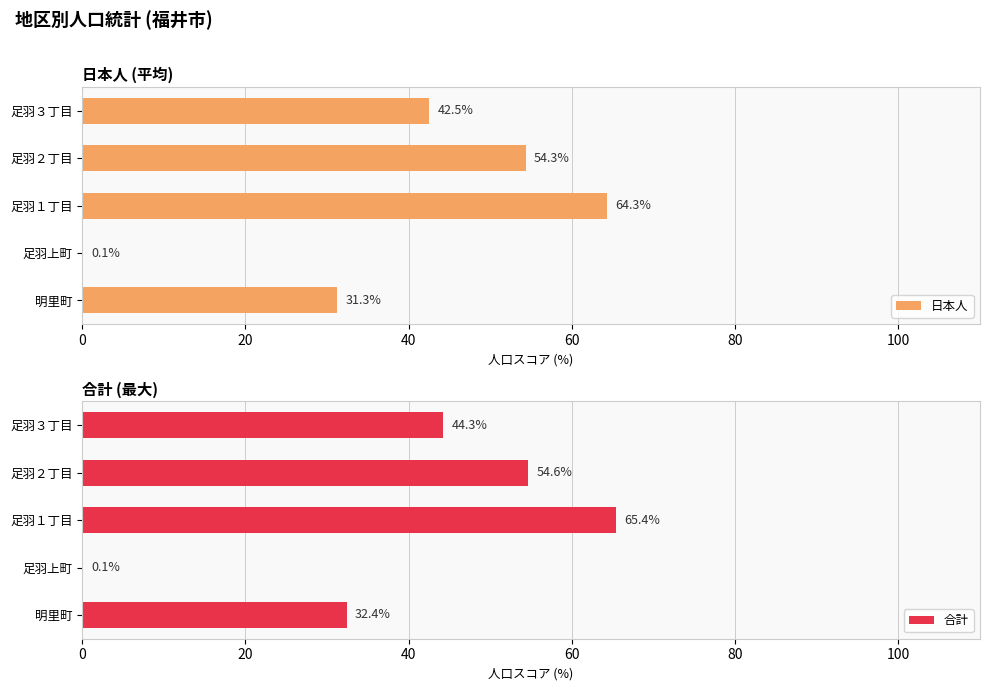

What is the sum of the 日本人 values at 足羽１丁目 and 明里町?

95.6